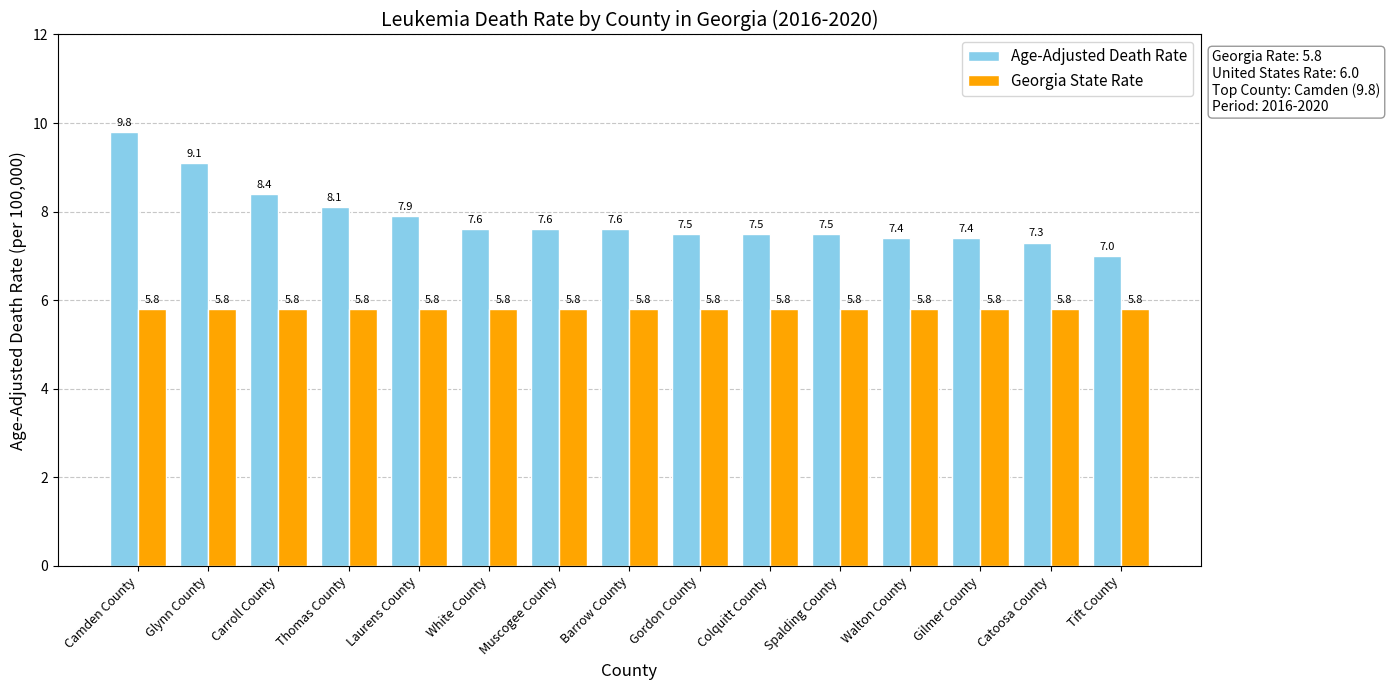

At which label does Age-Adjusted Death Rate reach its minimum?

Tift County